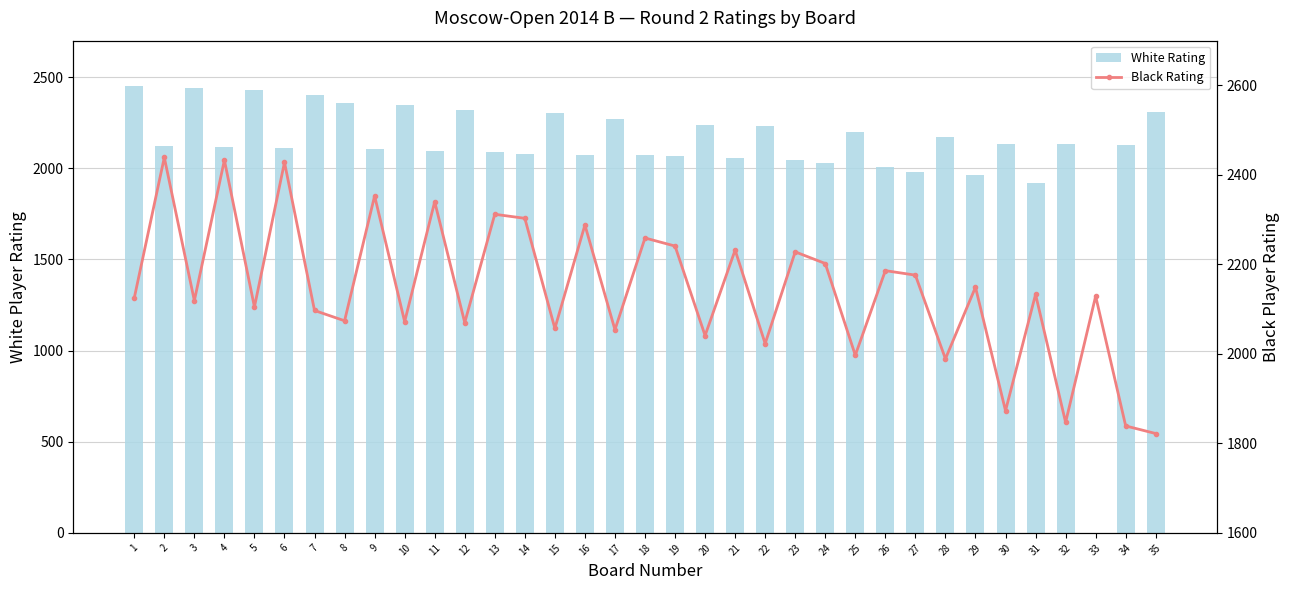

What are all the series names shown in the legend?

White Rating, Black Rating